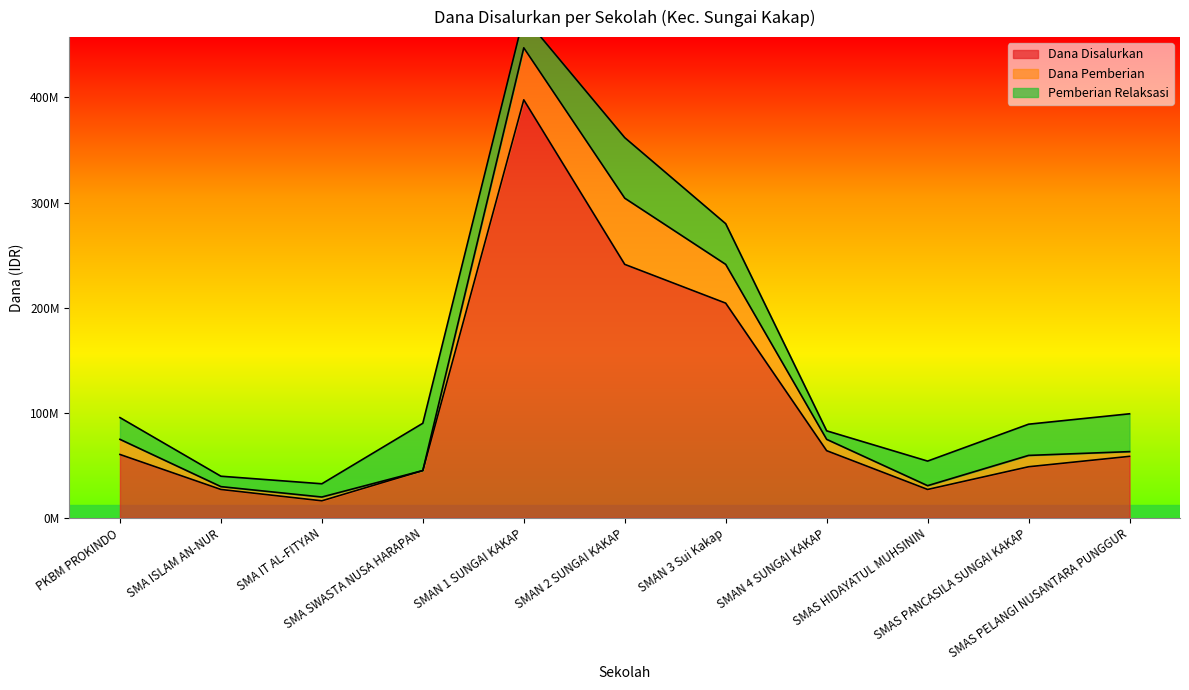

How many categories are shown in the chart?

11